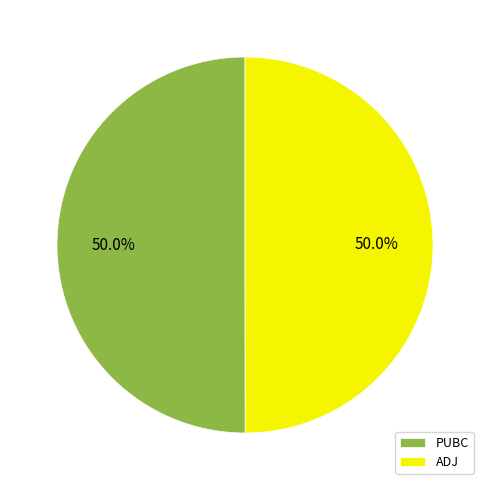

What is the total percentage of PUBC and ADJ?

100.0%